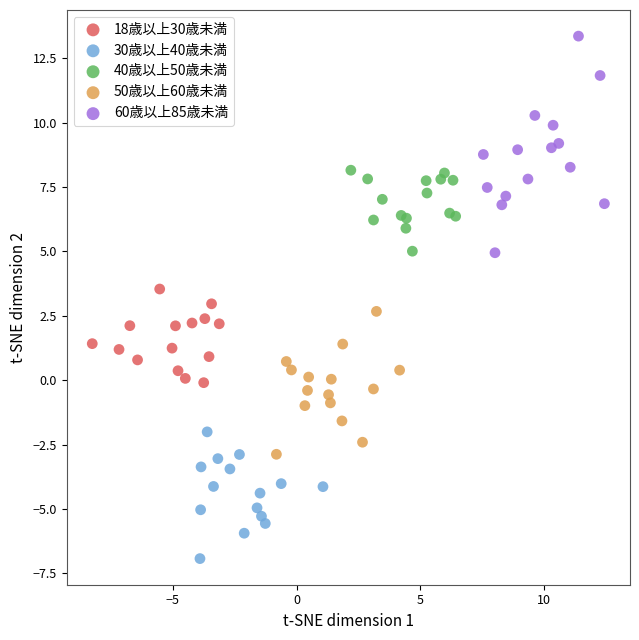

Which series reaches the minimum Y coordinate?

30歳以上40歳未満